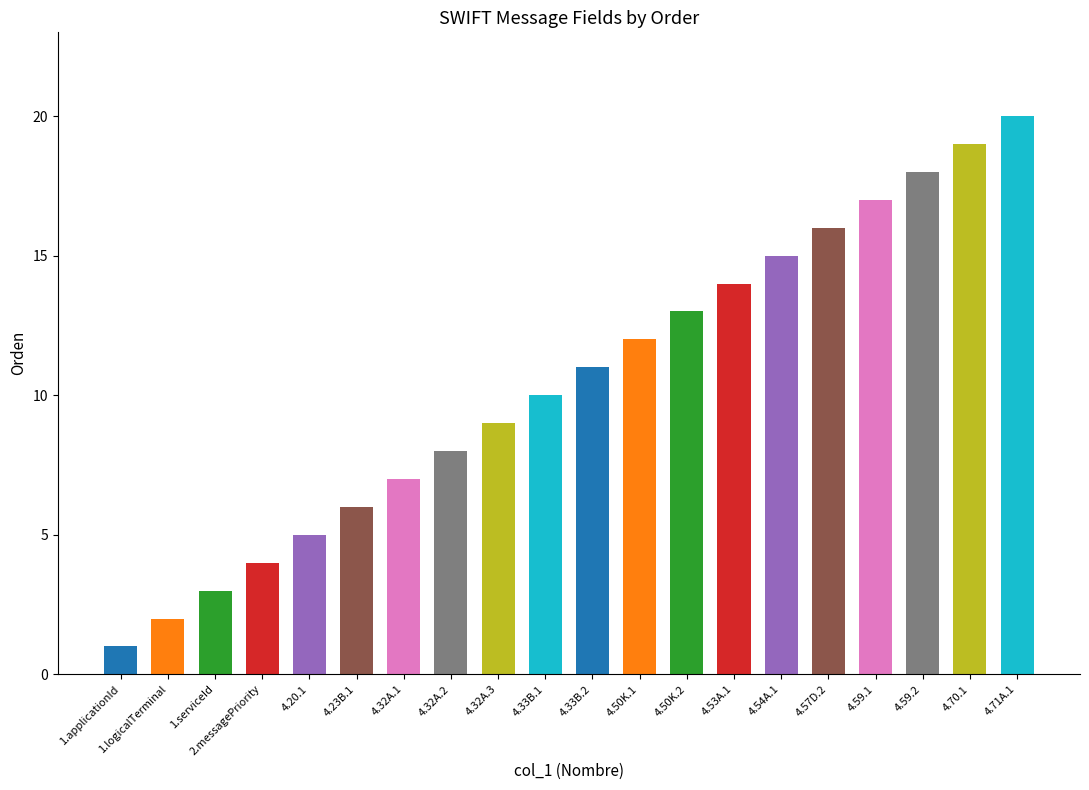

How many data points are less than 11?

10